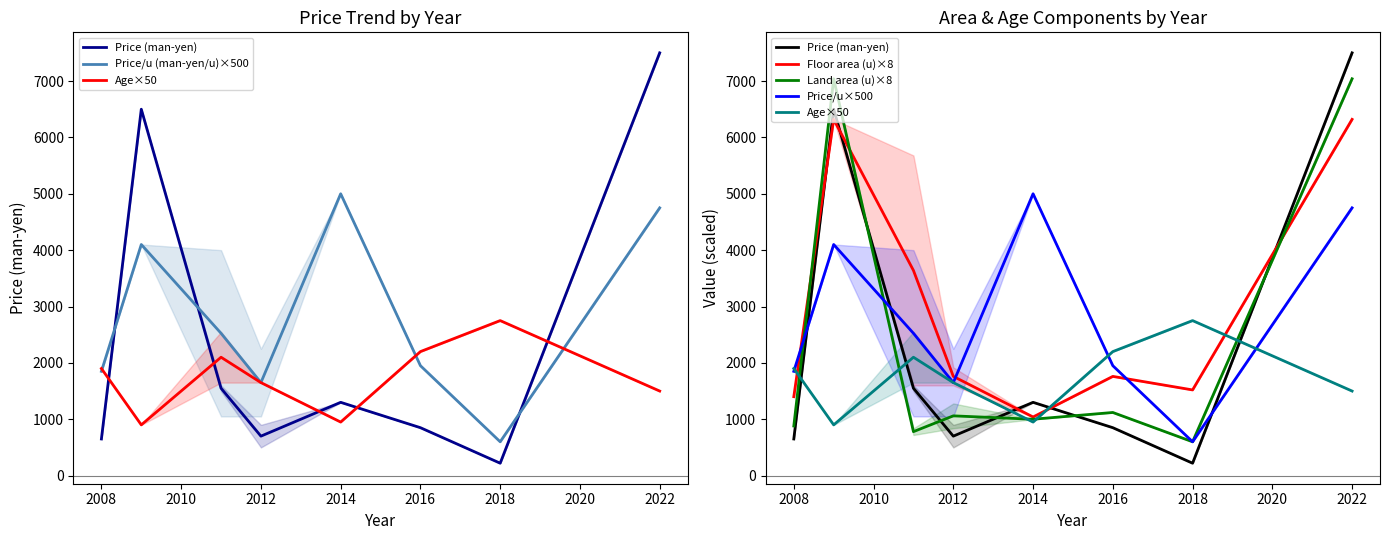

What is the total value across all series at 2012?

8470